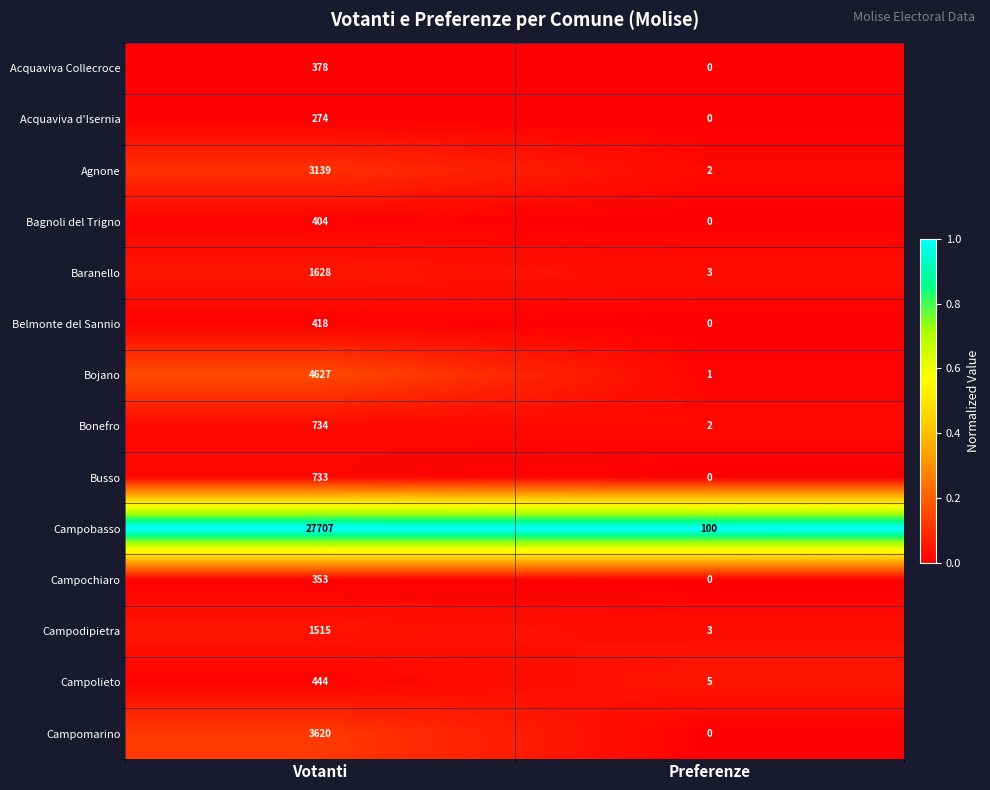

Reading left to right, list all the values displayed in this chart.

Acquaviva Collecroce: Votanti=378	Preferenze=0
Acquaviva d'Isernia: Votanti=274	Preferenze=0
Agnone: Votanti=3139	Preferenze=2
Bagnoli del Trigno: Votanti=404	Preferenze=0
Baranello: Votanti=1628	Preferenze=3
Belmonte del Sannio: Votanti=418	Preferenze=0
Bojano: Votanti=4627	Preferenze=1
Bonefro: Votanti=734	Preferenze=2
Busso: Votanti=733	Preferenze=0
Campobasso: Votanti=27707	Preferenze=100
Campochiaro: Votanti=353	Preferenze=0
Campodipietra: Votanti=1515	Preferenze=3
Campolieto: Votanti=444	Preferenze=5
Campomarino: Votanti=3620	Preferenze=0